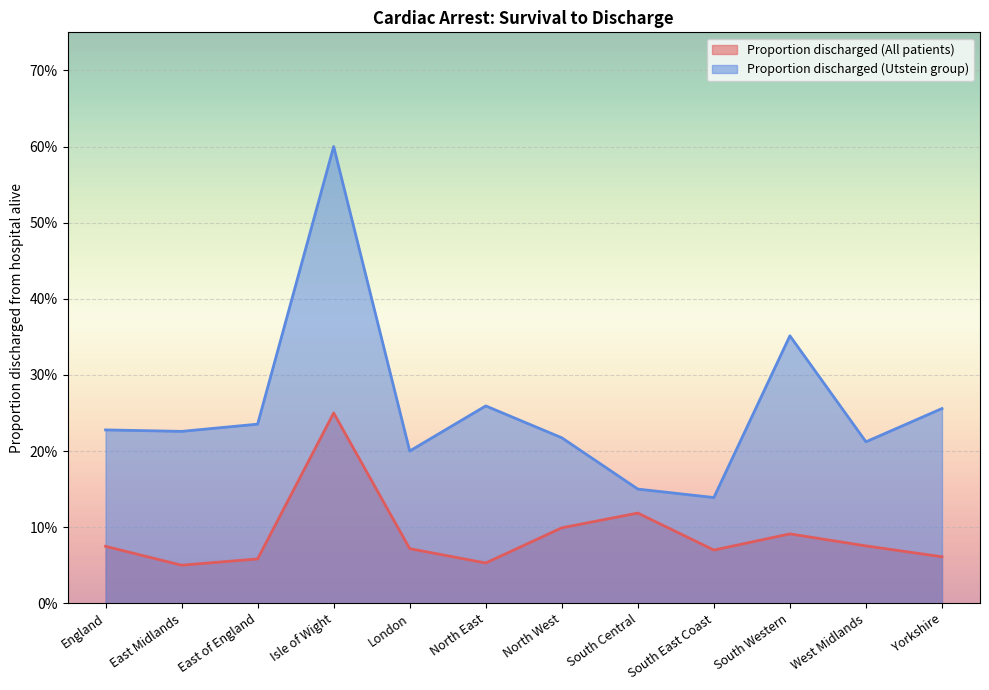

Which label corresponds to the smallest value in the chart?

East Midlands